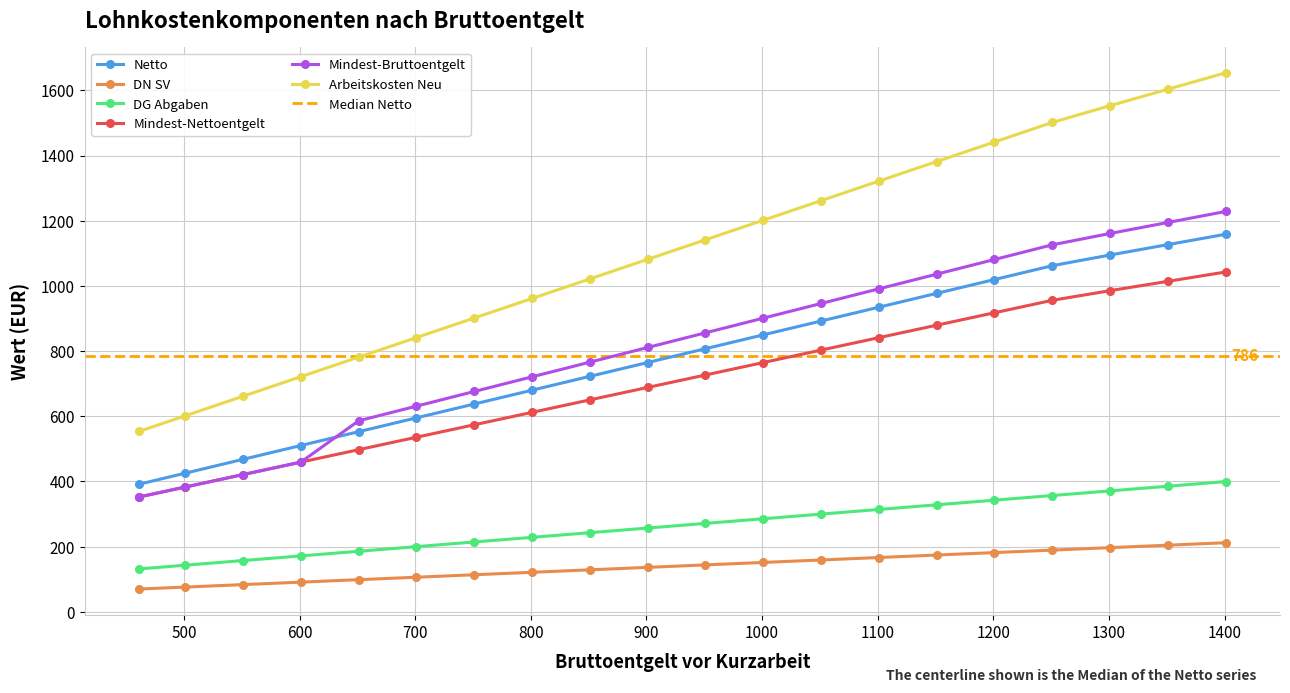

Reading left to right, transcribe all the data shown in this chart.

Netto: 391.3	425.2	467.7	510.1	552.6	595.0	637.5	679.9	722.3	764.8	807.2	849.6	892.1	934.5	977.0	1019.4	1061.8	1094.7	1126.5	1158.4
DN SV: 69.7	75.8	83.3	90.9	98.4	106.0	113.5	121.1	128.7	136.2	143.8	151.3	158.9	166.5	174.0	181.6	189.2	196.7	204.3	211.8
DG Abgaben: 131.4	142.8	157.1	171.3	185.6	199.8	214.1	228.4	242.6	256.9	271.1	285.4	299.6	313.9	328.1	342.4	356.7	370.9	385.2	399.4
Mindest-Nettoentgelt: 352.2	382.7	420.9	459.1	497.3	535.5	573.7	611.9	650.1	688.3	726.5	764.7	802.9	841.1	879.3	917.5	955.7	985.2	1013.9	1042.5
Mindest-Bruttoentgelt: 352.2	382.7	420.9	459.1	585.9	630.9	675.9	720.9	765.9	810.9	855.9	900.9	945.9	990.9	1035.9	1080.9	1125.9	1160.8	1194.5	1228.2
Arbeitskosten Neu: 553.3	601.3	661.3	721.3	781.3	841.4	901.4	961.4	1021.4	1081.4	1141.4	1201.4	1261.4	1321.4	1381.5	1441.5	1501.5	1552.9	1603.3	1653.8